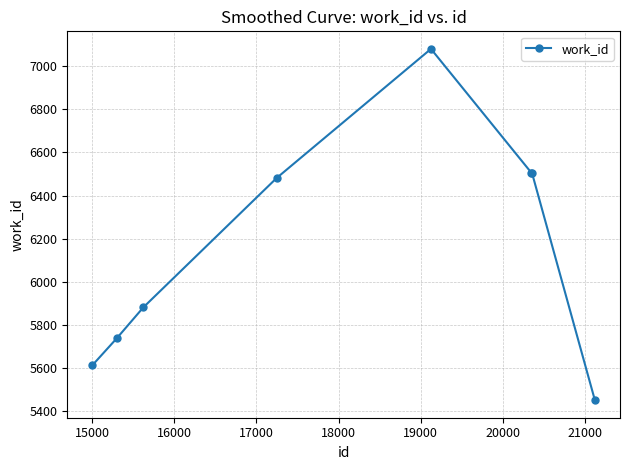

What is the value of the 8th point from the left?

5452